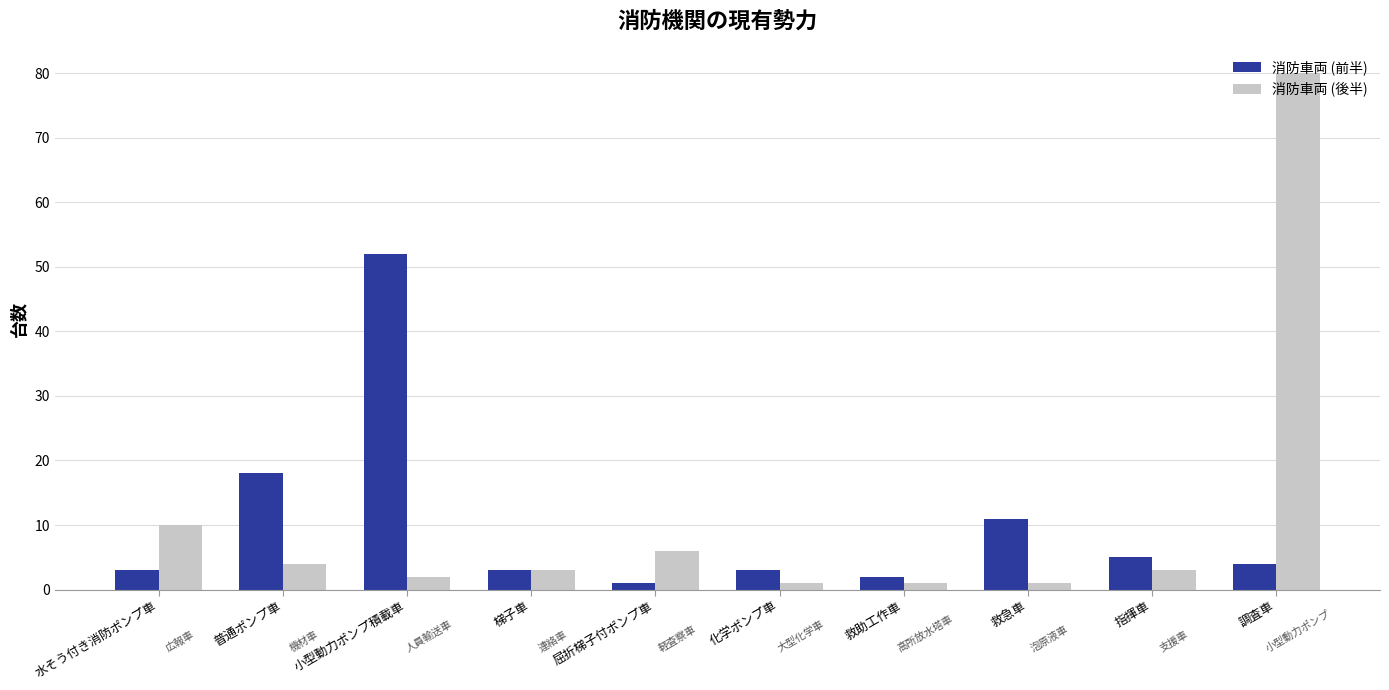

How many bars are there in total?

20